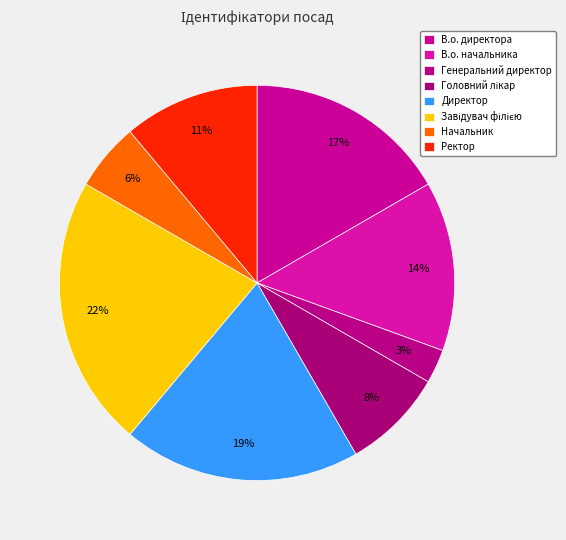

To the nearest percent, what is the average slice percentage?

12%